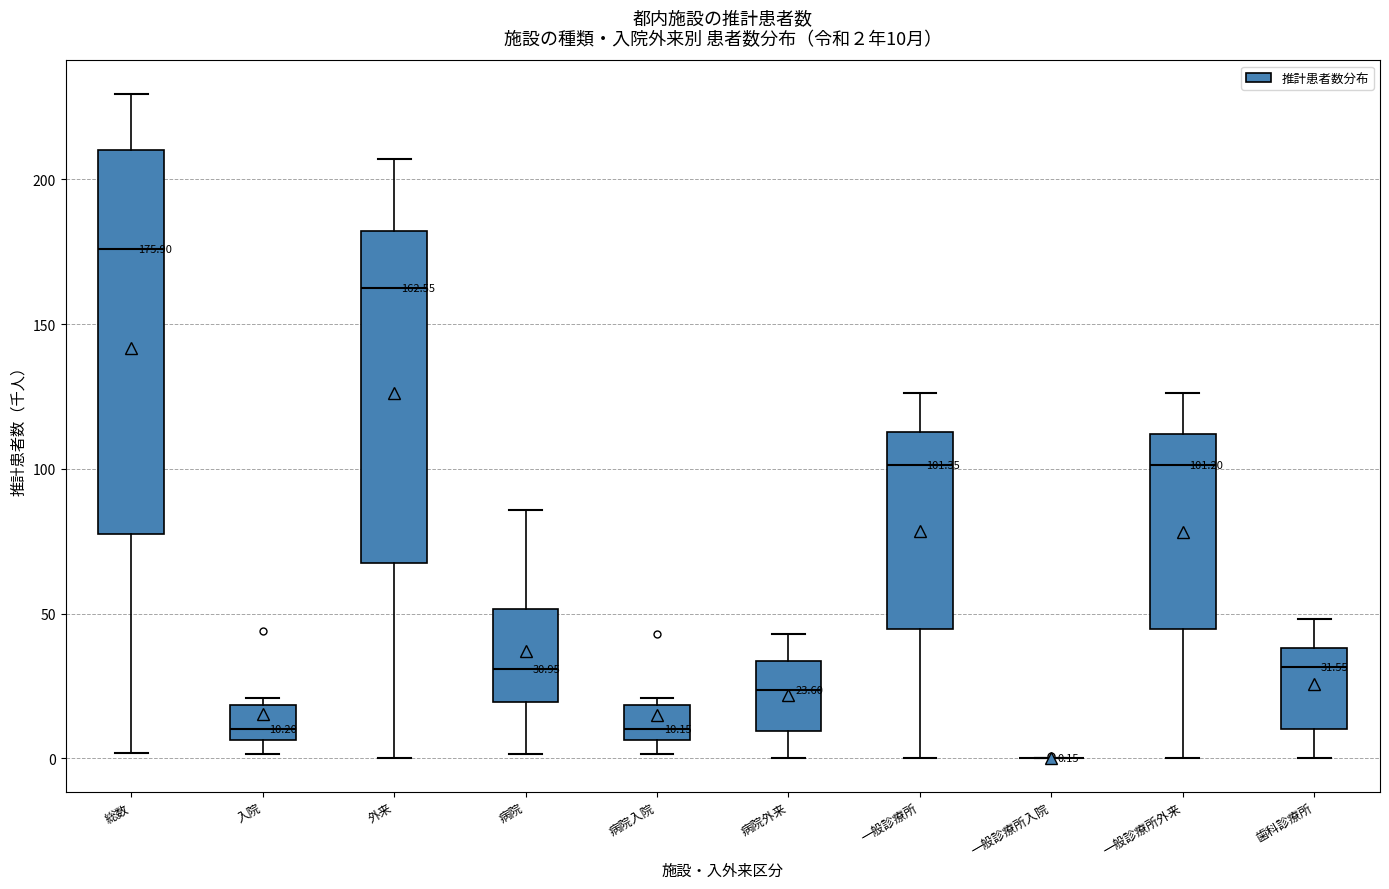

Comparing the boxes themselves (not the whiskers), which one is the tallest?

総数